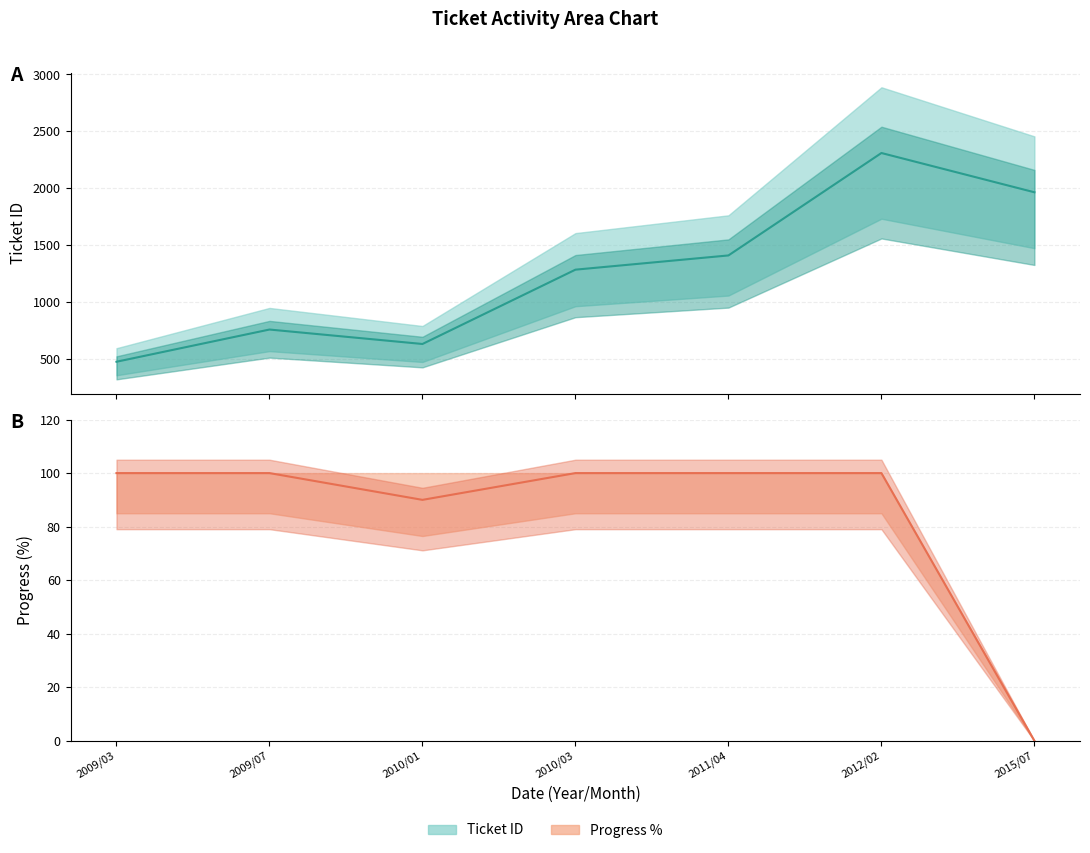

True or false: Progress (mid) and Ticket ID (mid) intersect in this chart.

False